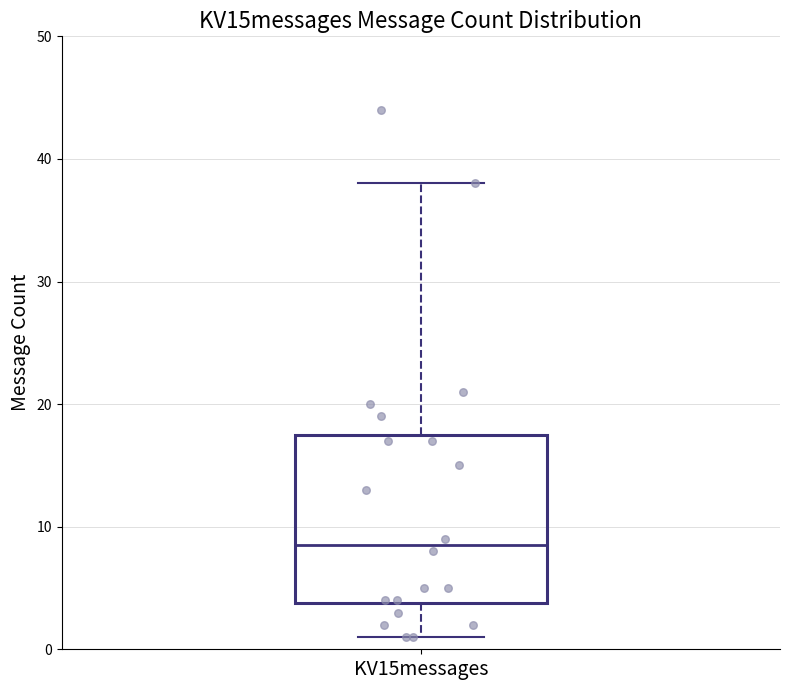

Where does the median line of the box for KV15messages sit on the y-axis? The values are not printed on the chart, so give them approximately, as read against the axis.

9